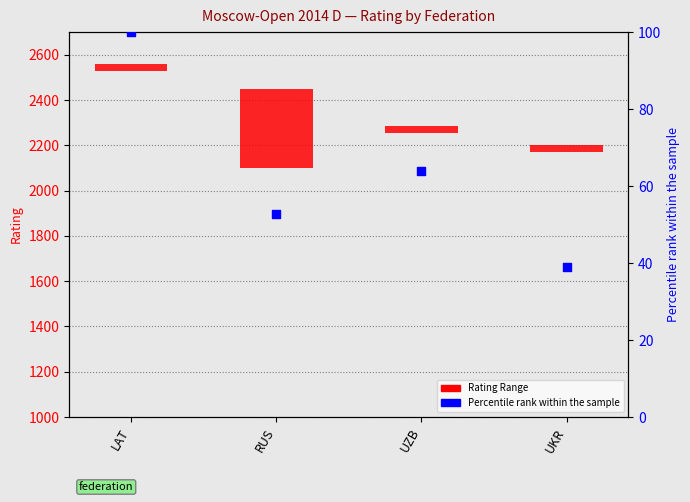

Which series has the largest Y range (max minus min)?

Rating Range